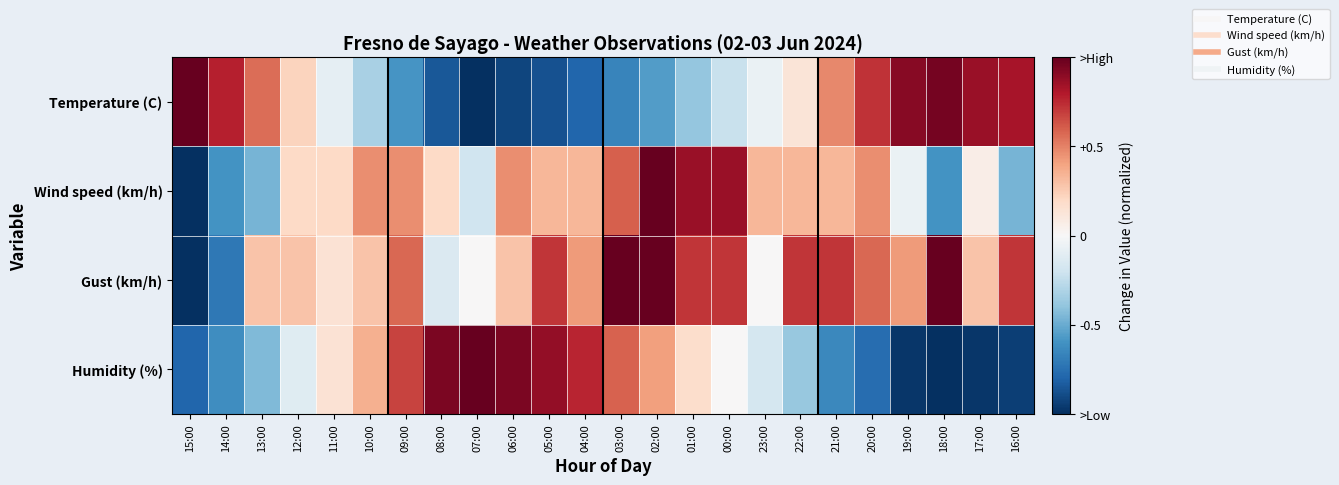

Rank the series by their maximum value, from highest to lowest.

Wind speed (km/h), Gust (km/h), Humidity (%), Temperature (C)